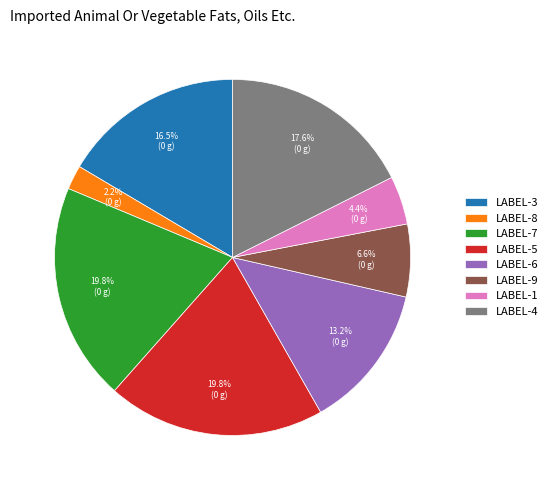

Which category has the smallest portion of the pie?

LABEL-8